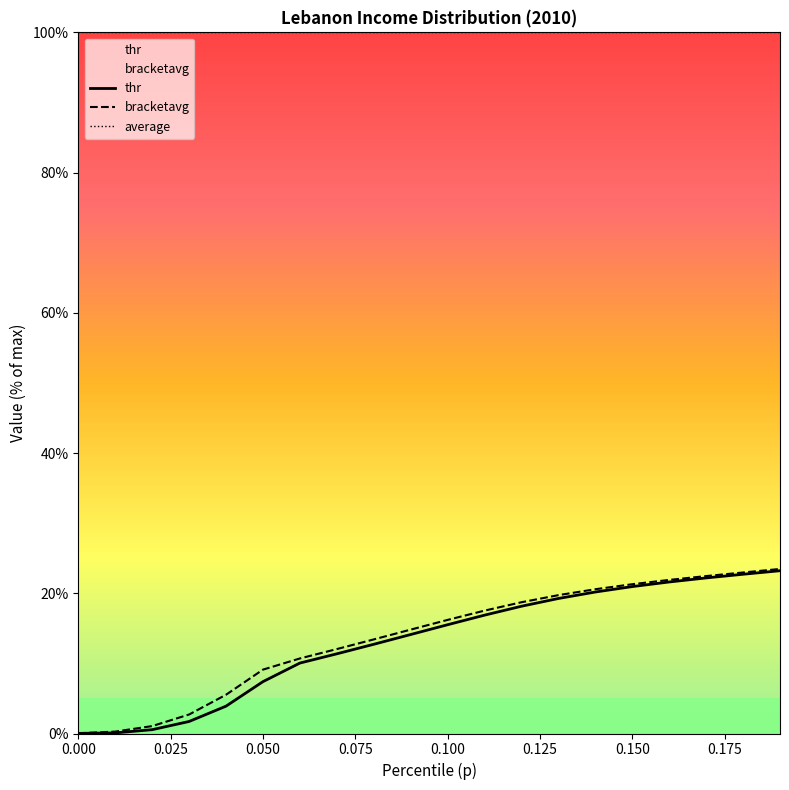

What is the greatest value displayed?

100.0